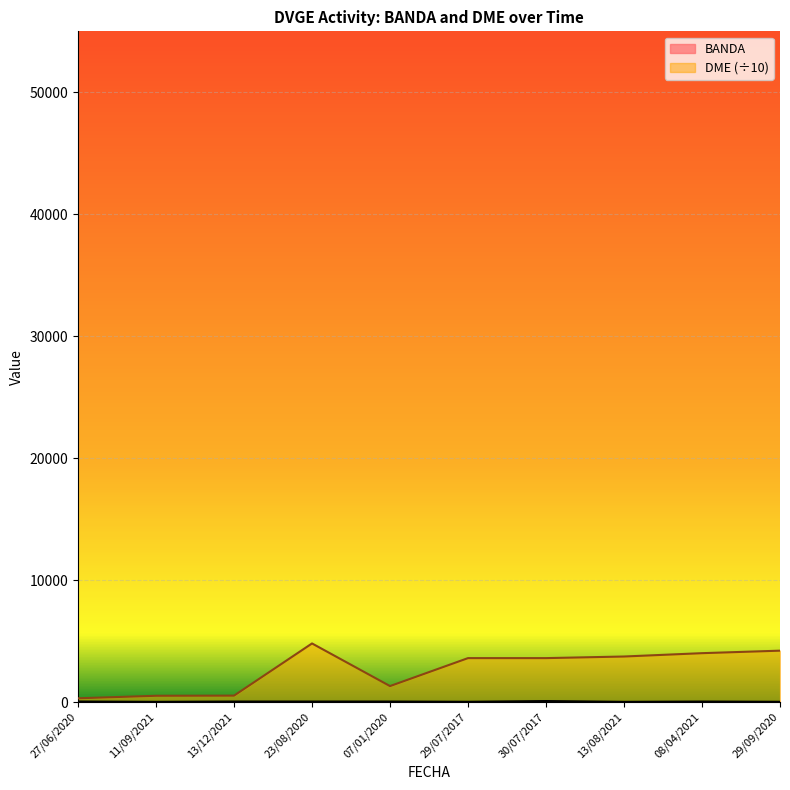

Rank the series at 29/07/2017 from lowest to highest value.

BANDA, DME_numeric